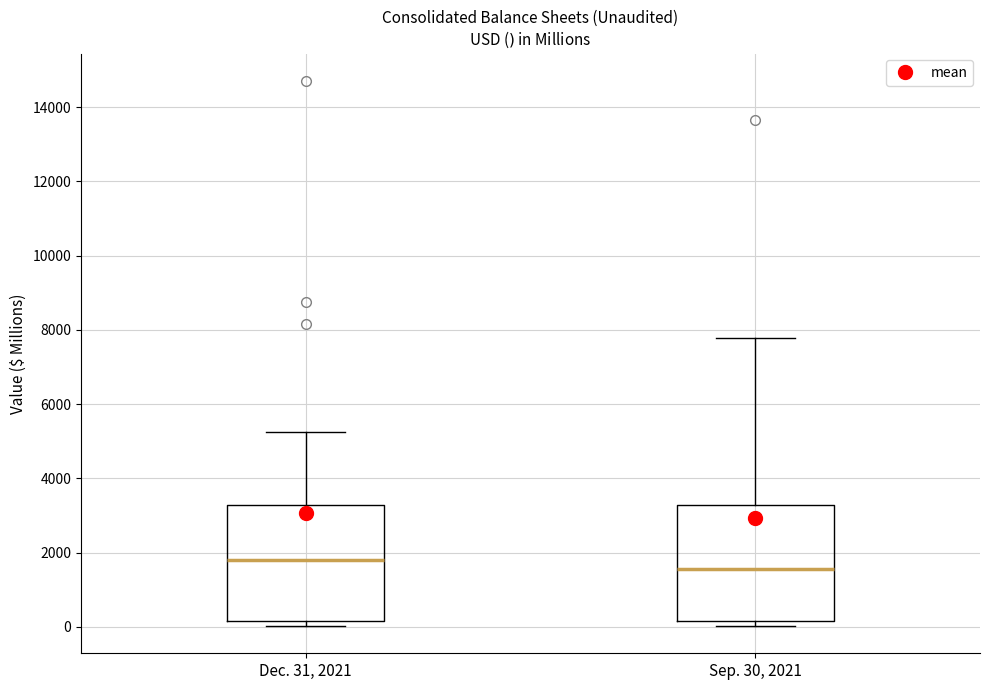

Reading left to right, transcribe this box plot: for each box, give where its median line is, the range the box spans, and where its two whiskers end, as read against the y-axis. The values are not printed on the chart, so give them approximately, as read against the axis.

Dec. 31, 2021: median 1800, box 200 to 3200, whiskers 0 to 5200
Sep. 30, 2021: median 1600, box 200 to 3200, whiskers 0 to 7800